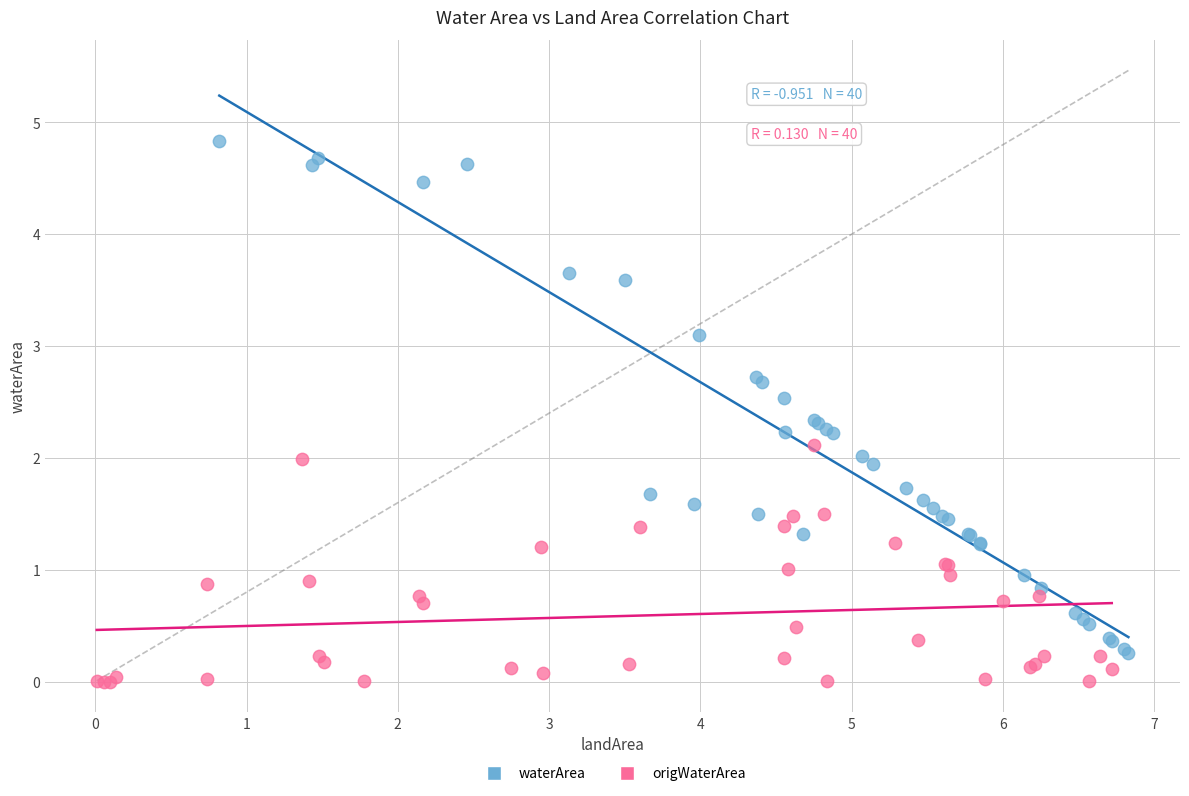

Which series reaches the minimum Y coordinate?

origWaterArea